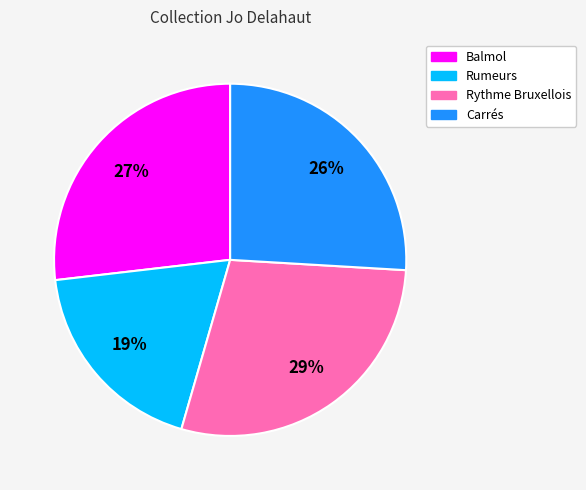

Combined, do Rythme Bruxellois and Rumeurs account for over 50%?

No